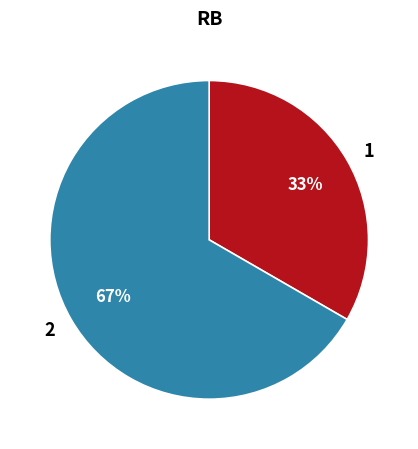

To the nearest percent, what is the average slice percentage?

50%